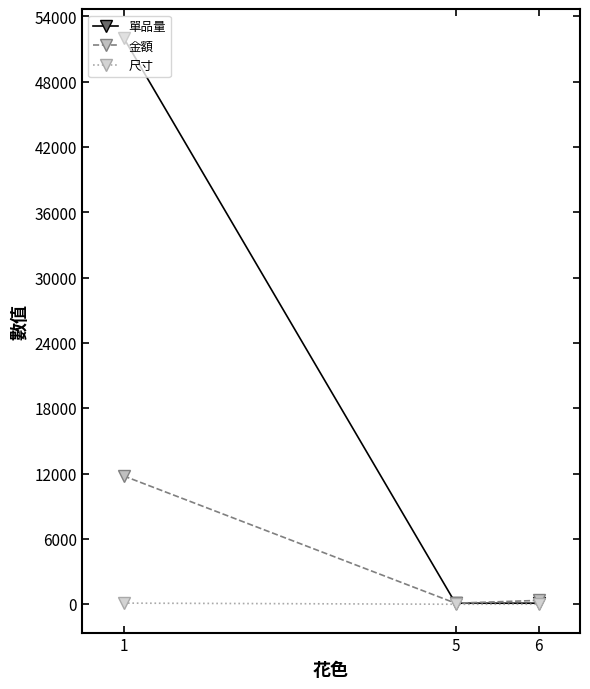

What is the value of the 金額 point at the 1st from the left?

11798